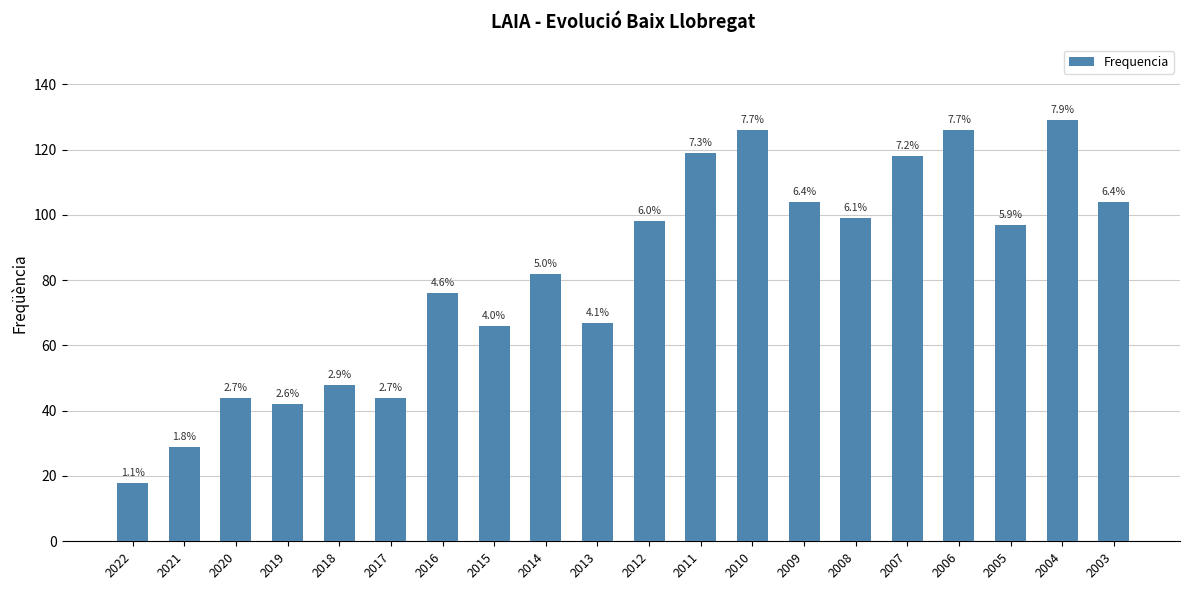

What is the maximum value shown in the chart?

129